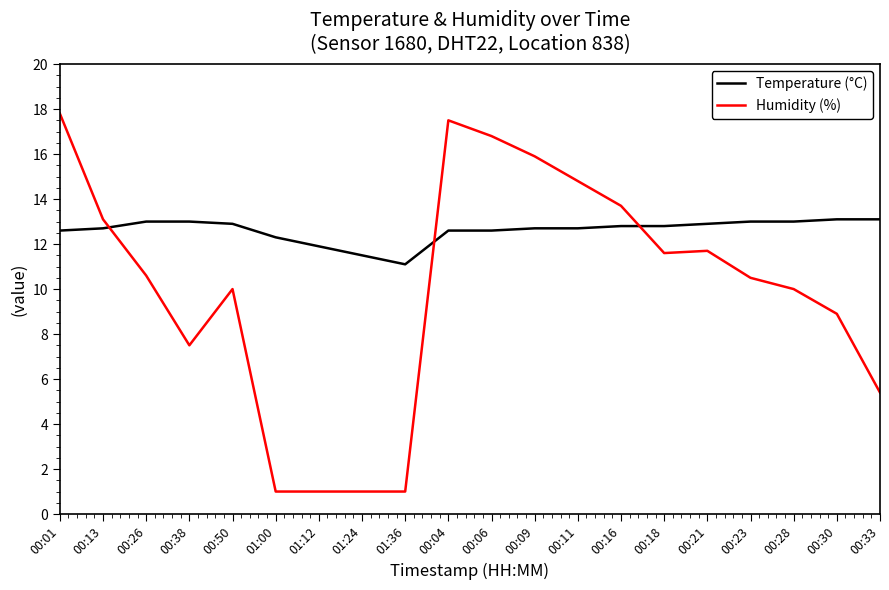

What are all the series names shown in the legend?

Temperature (°C), Humidity (%)